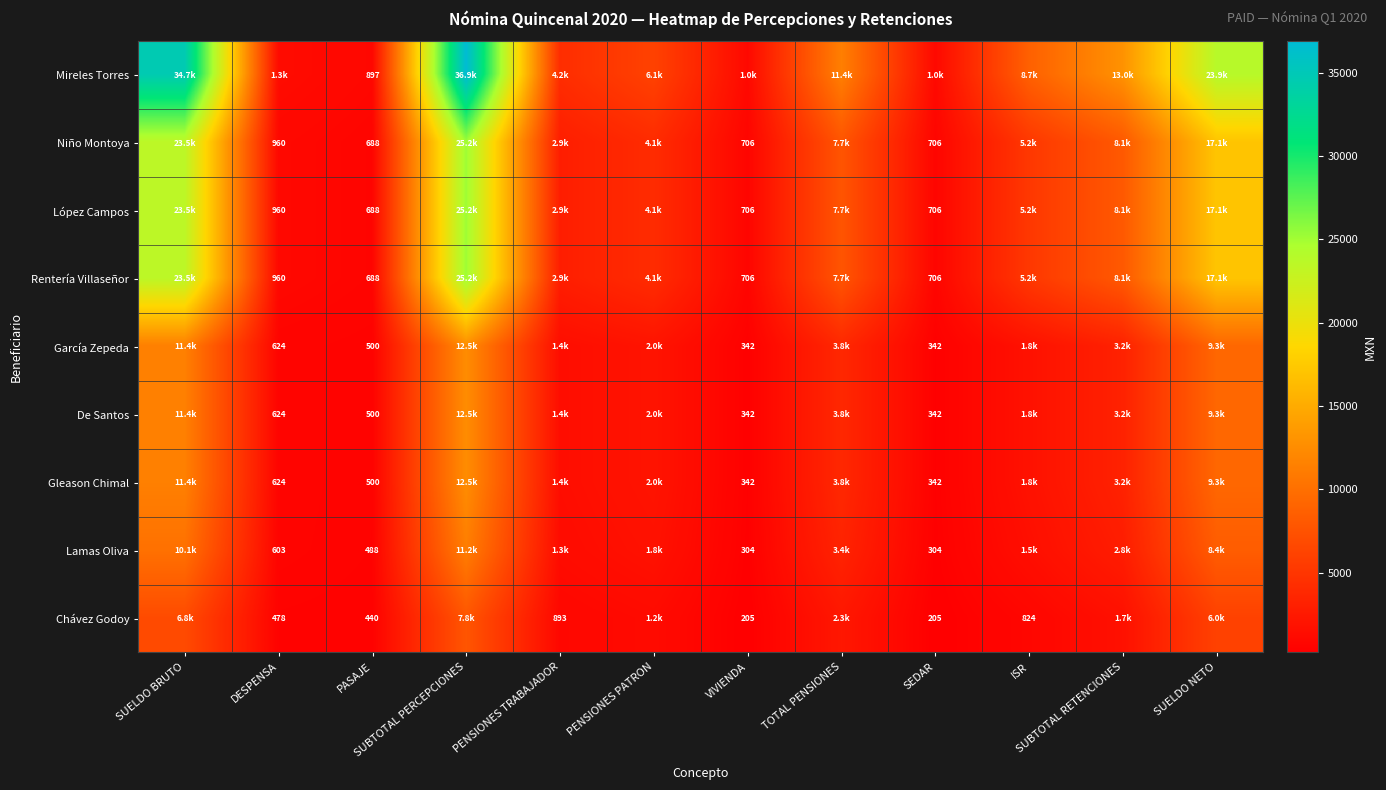

What is the total value across all series at DESPENSA?

7104.0